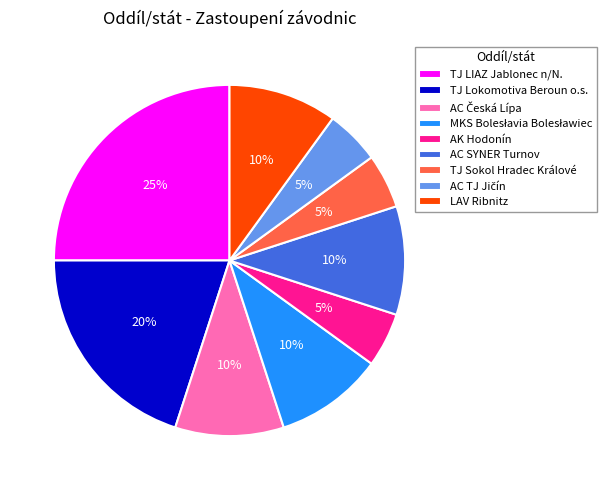

How many segments does this pie chart have?

9